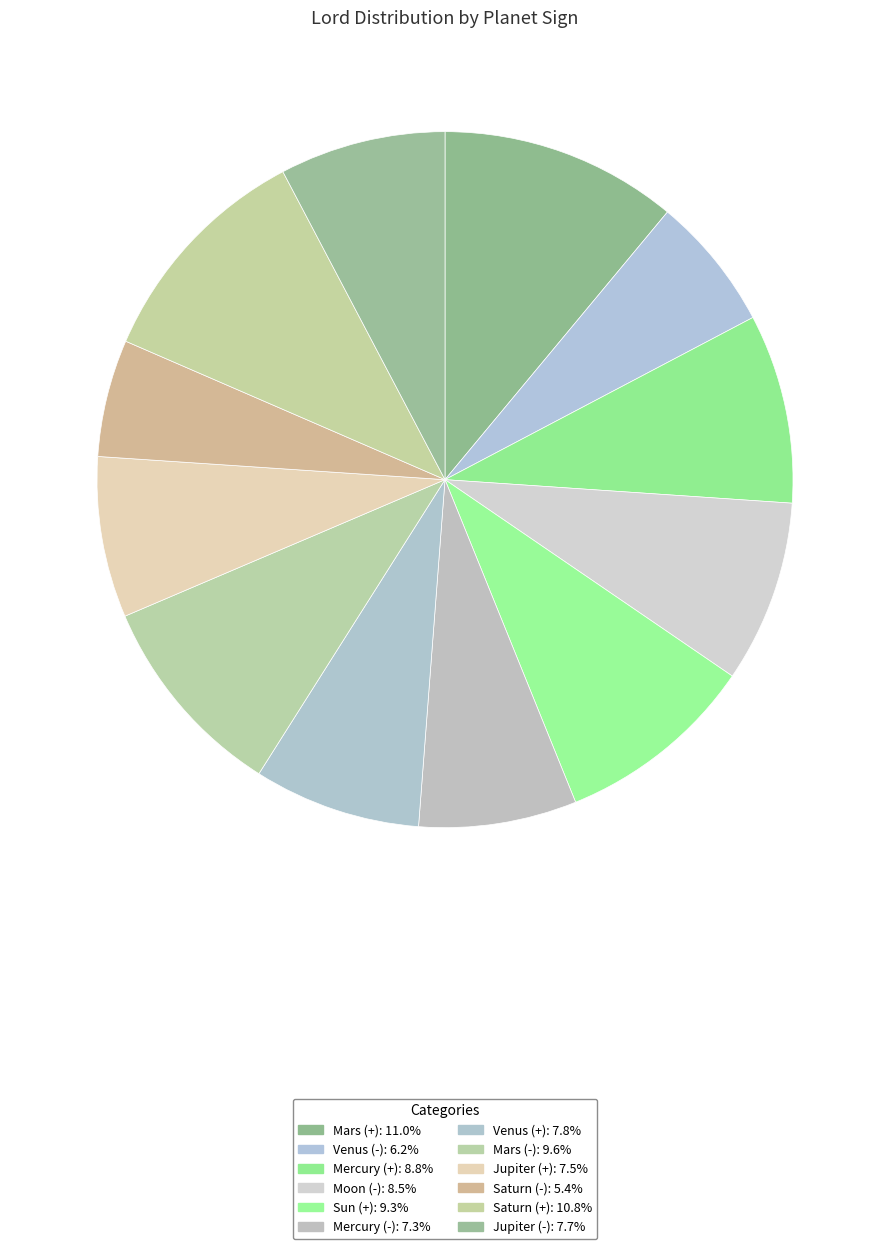

To the nearest percent, what portion does Sun (+) represent?

9%